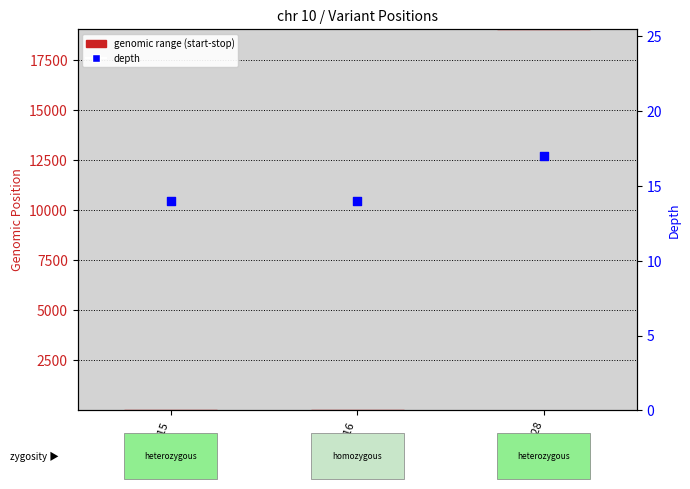

Which series has the largest Y range (max minus min)?

depth